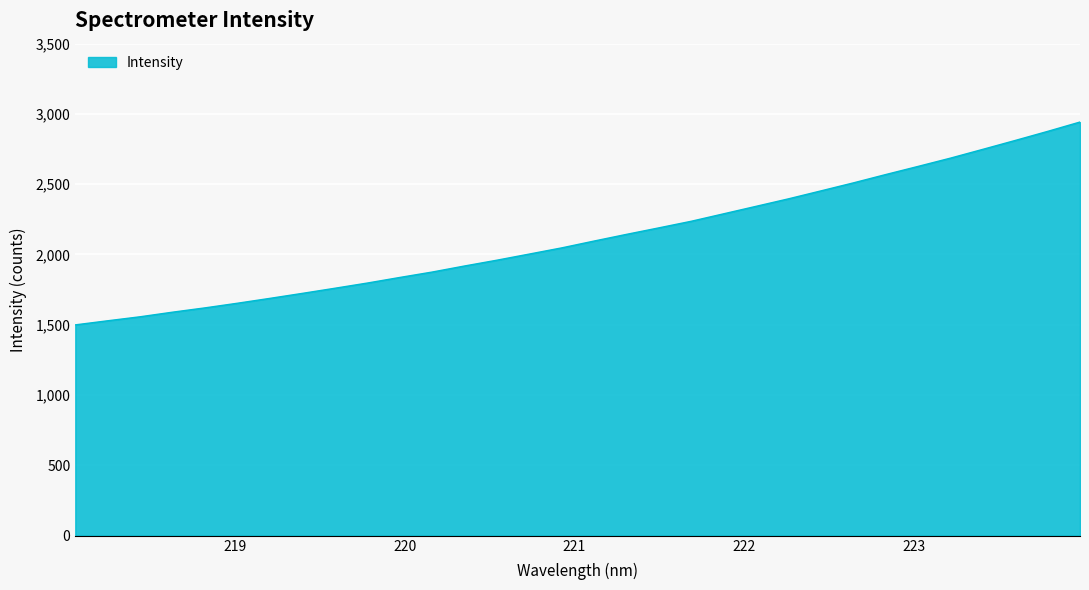

What is the difference between the maximum and minimum values?

1443.2